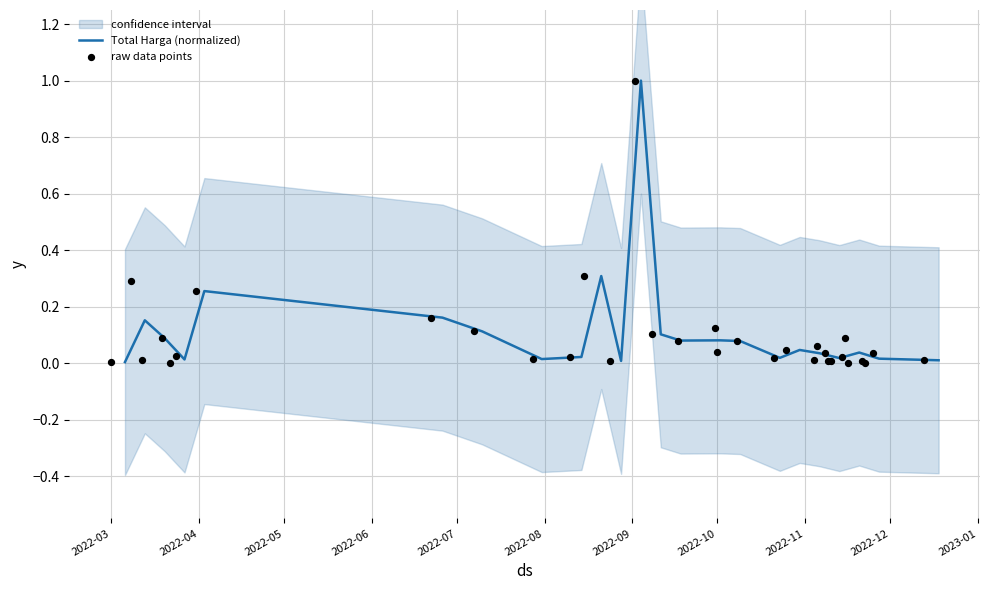

What is the maximum value for Total Harga (normalized)?

1.0